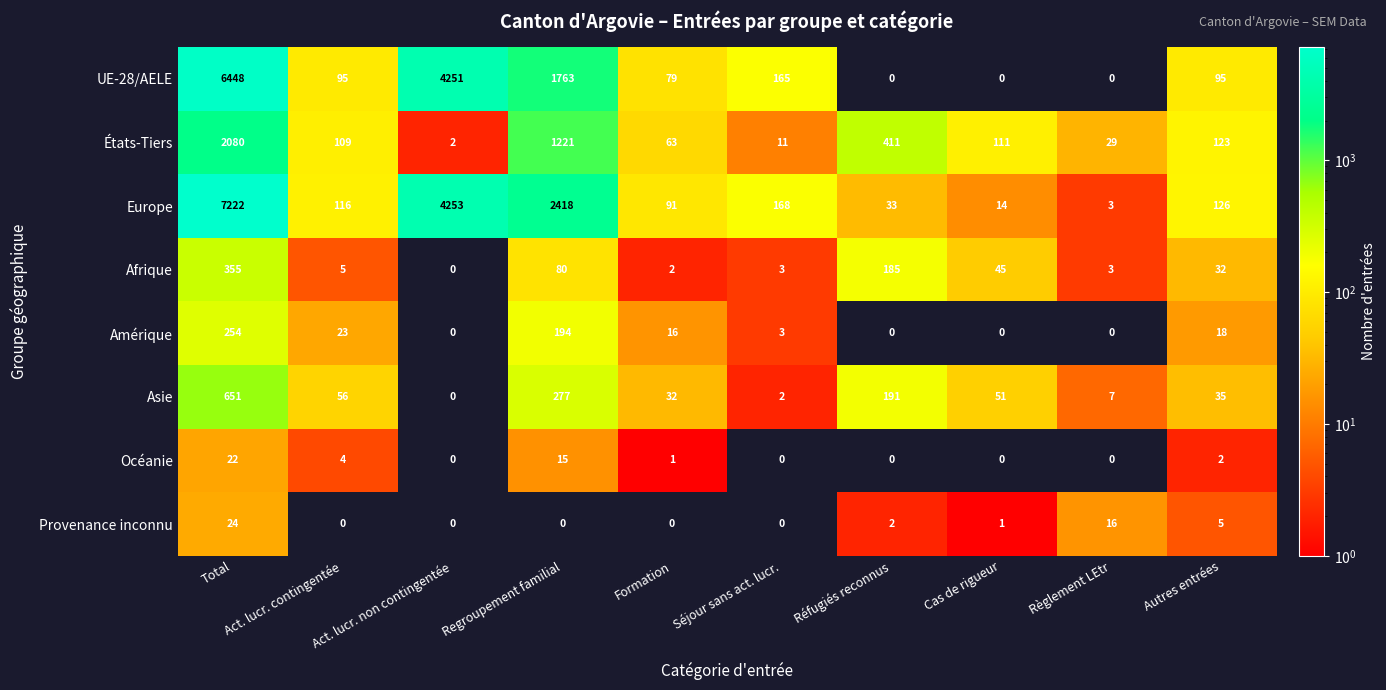

How many series are shown in this chart?

8